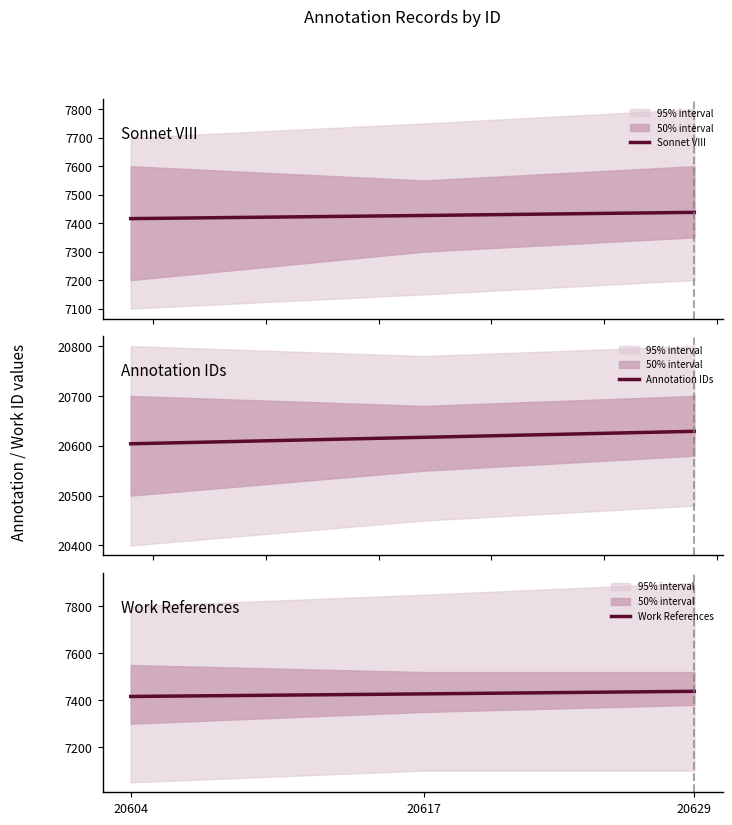

How many data points in Sonnet VIII are above 7427?

1